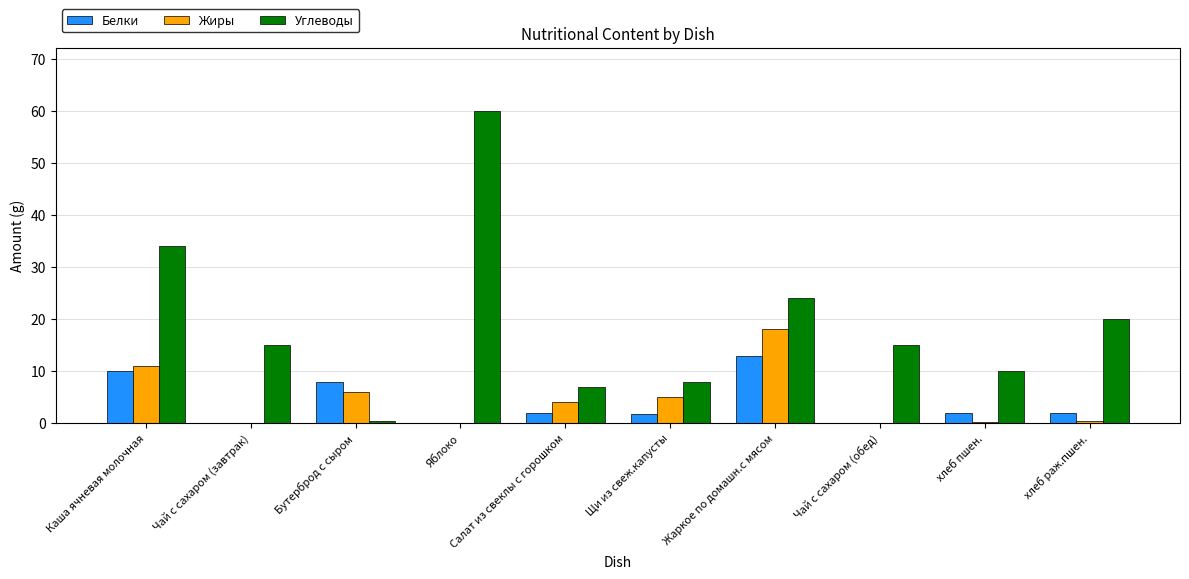

True or false: Белки has a value of 2.0 at хлеб пшен..

True